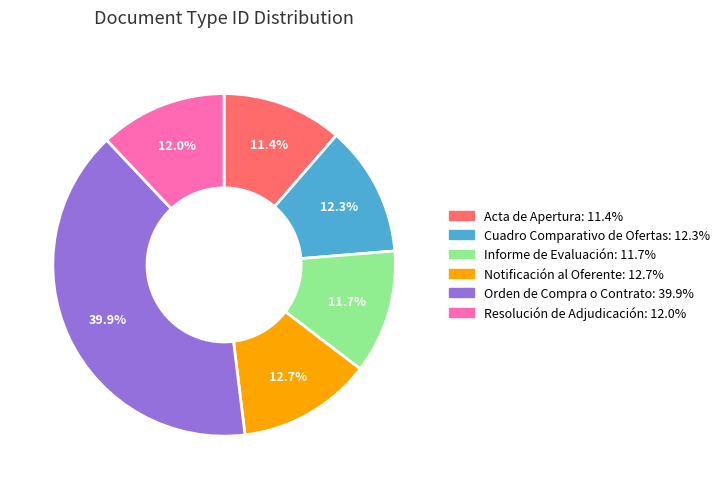

Do Acta de Apertura and Notificación al Oferente together represent more than half of the pie?

No